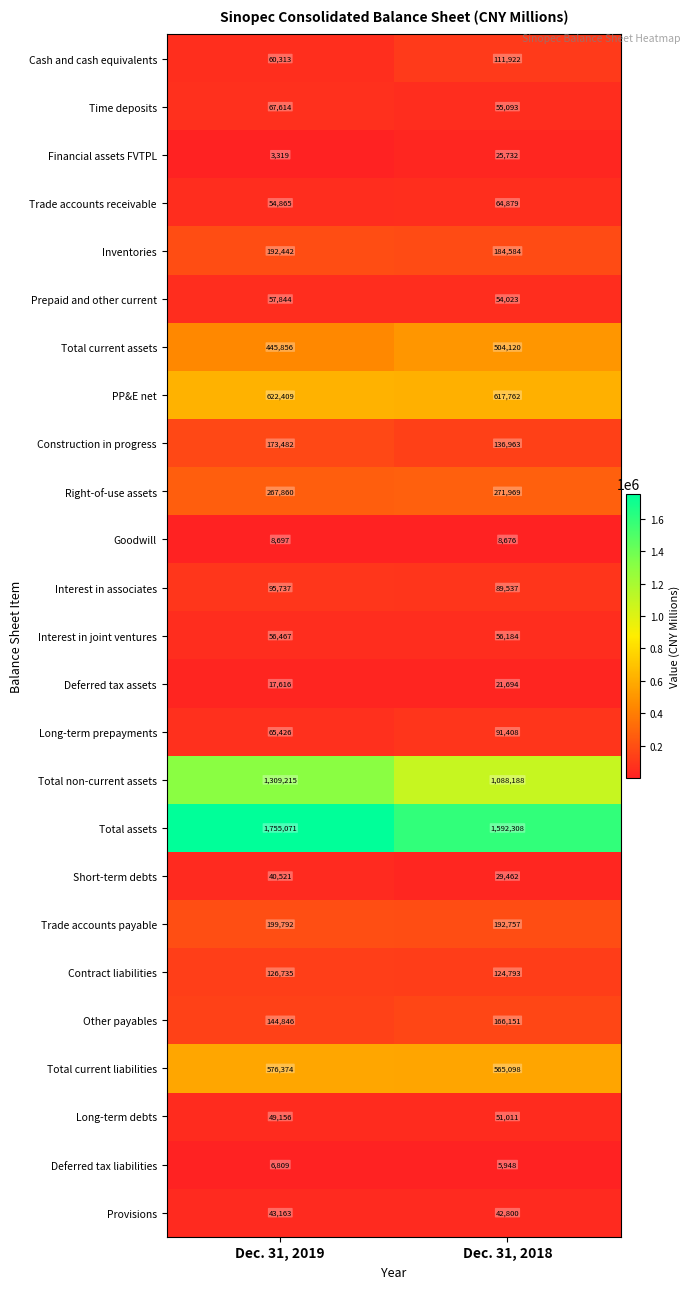

Which series has the widest spread of values?

Total non-current assets